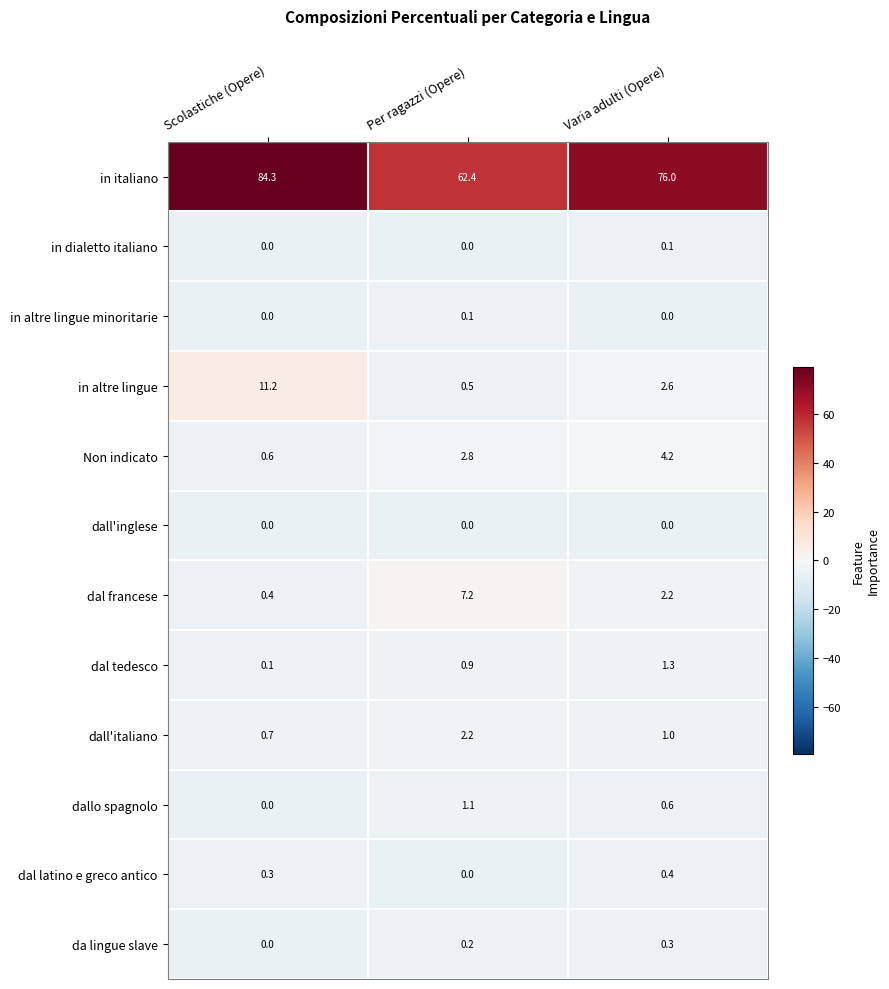

What is the total value across all series at Scolastiche (Opere)?

97.6